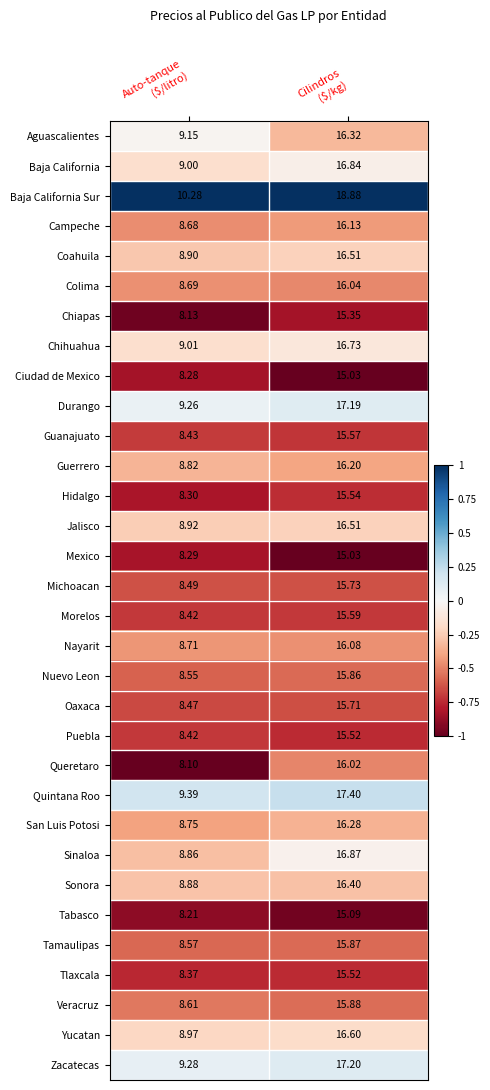

Which series has the widest spread of values?

Baja California Sur